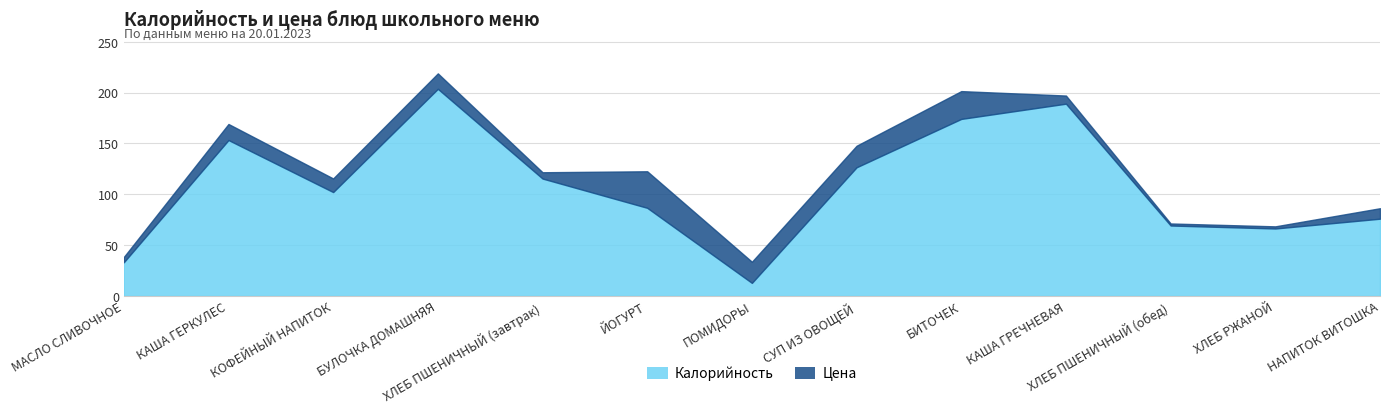

What is the maximum value for Калорийность?

203.8